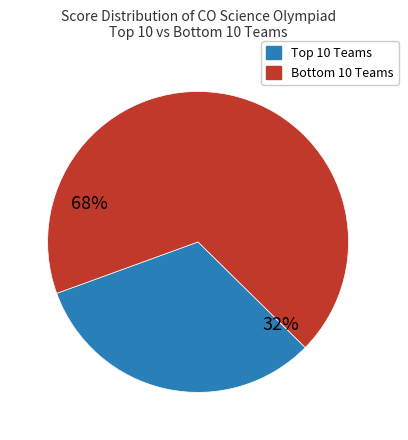

How many segments does this pie chart have?

2